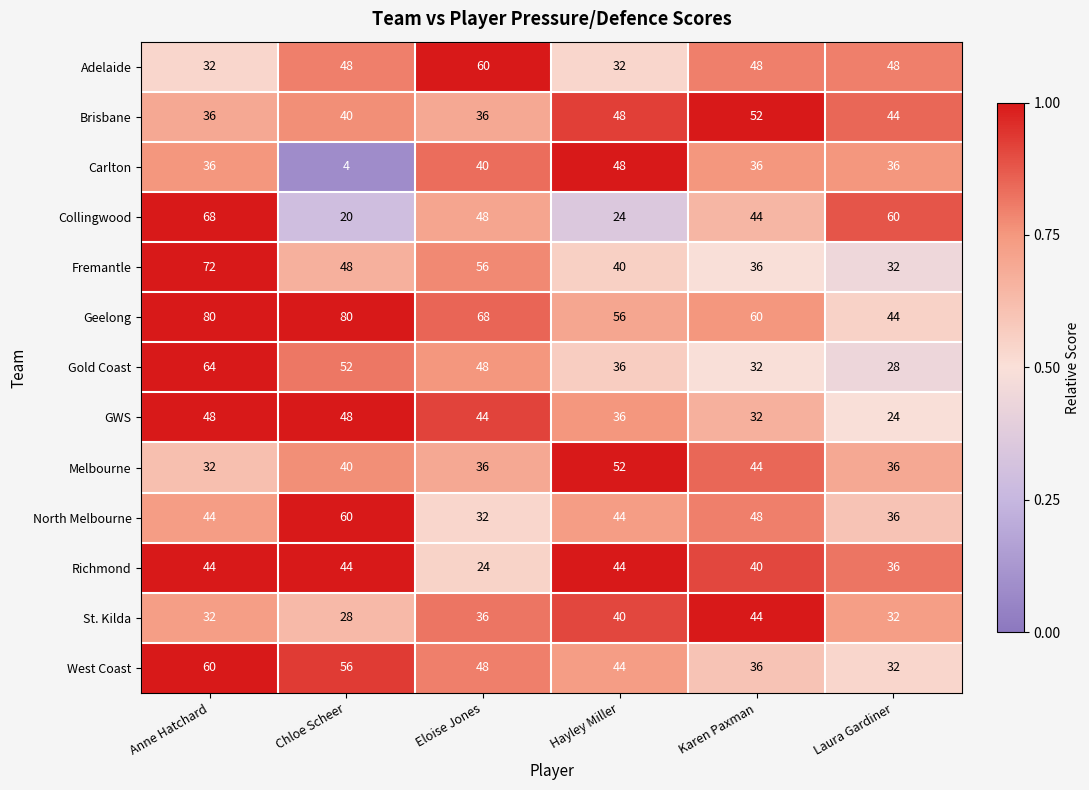

Is it true that Brisbane equals 27 at Karen Paxman?

False